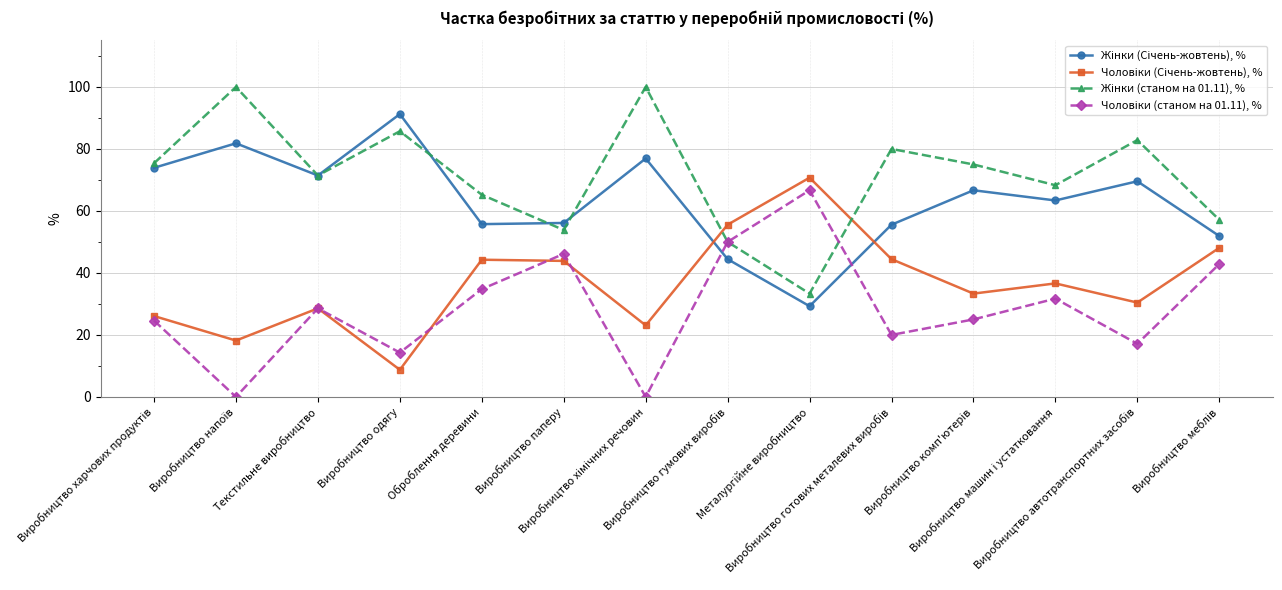

How many series are shown in this chart?

4